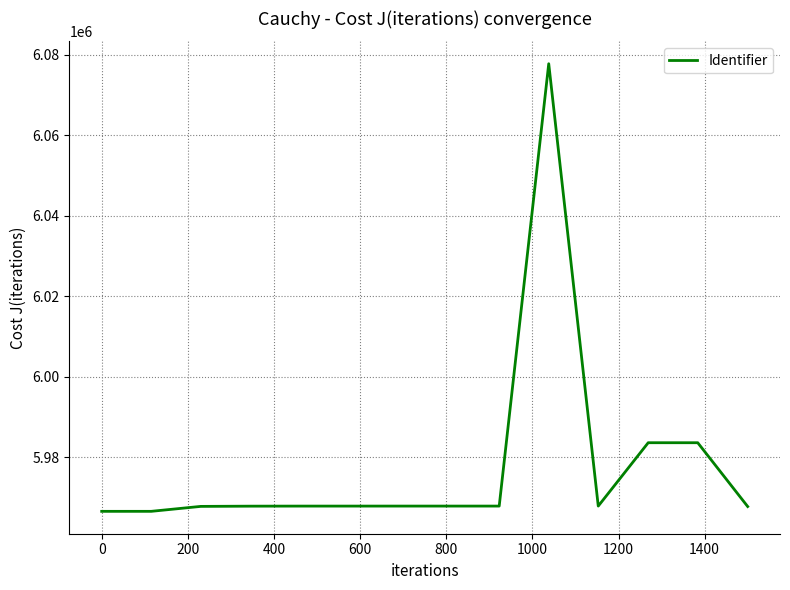

What is the difference between the maximum and minimum values?

111174